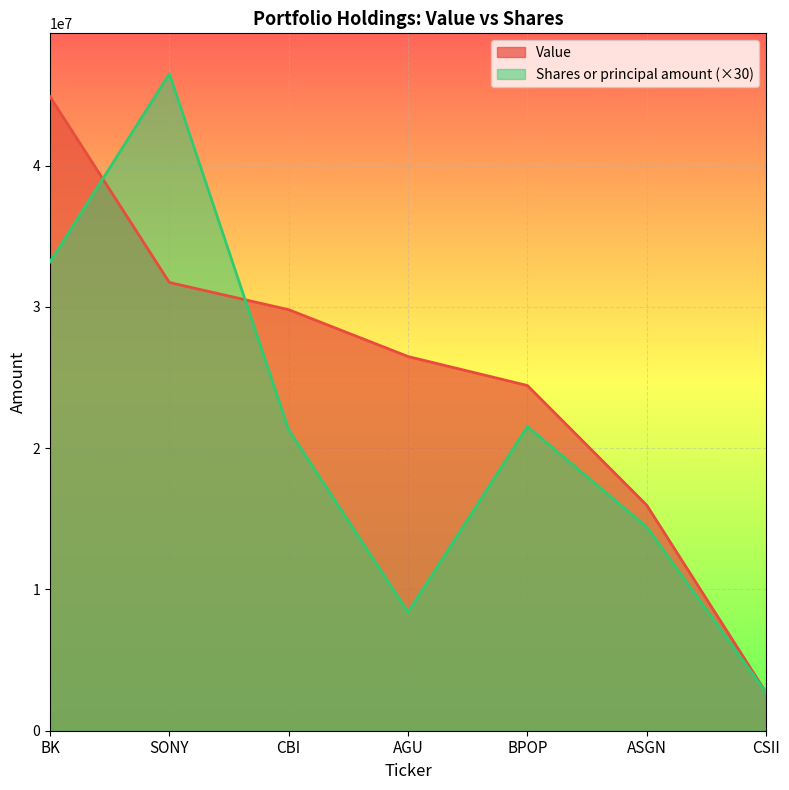

What is the minimum value shown in the chart?

2697150